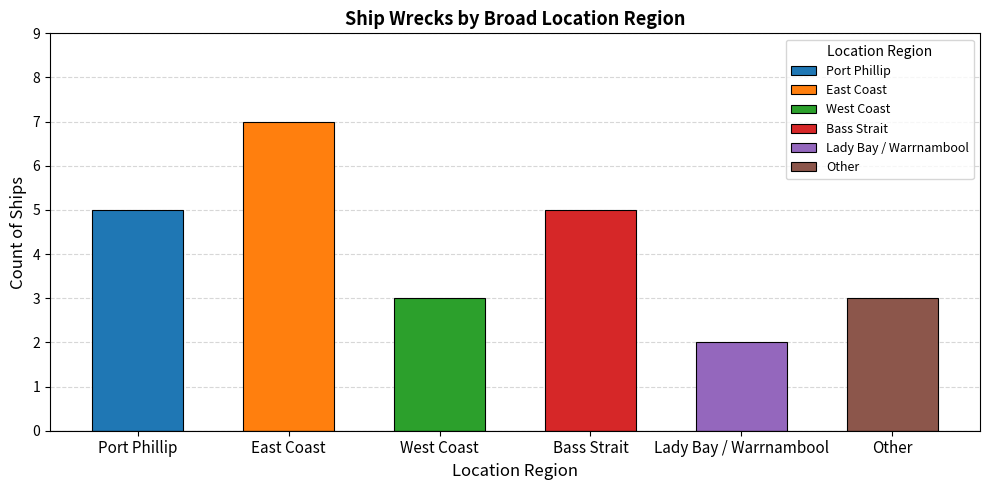

Reading right to left, what are all the values shown in this chart?

3	2	5	3	7	5